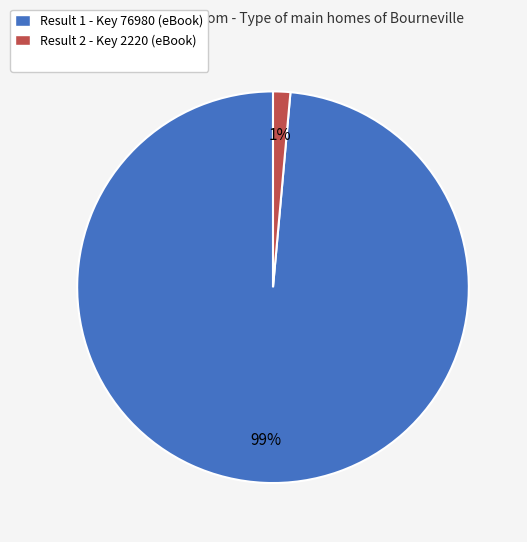

Count the number of slices in the pie.

2